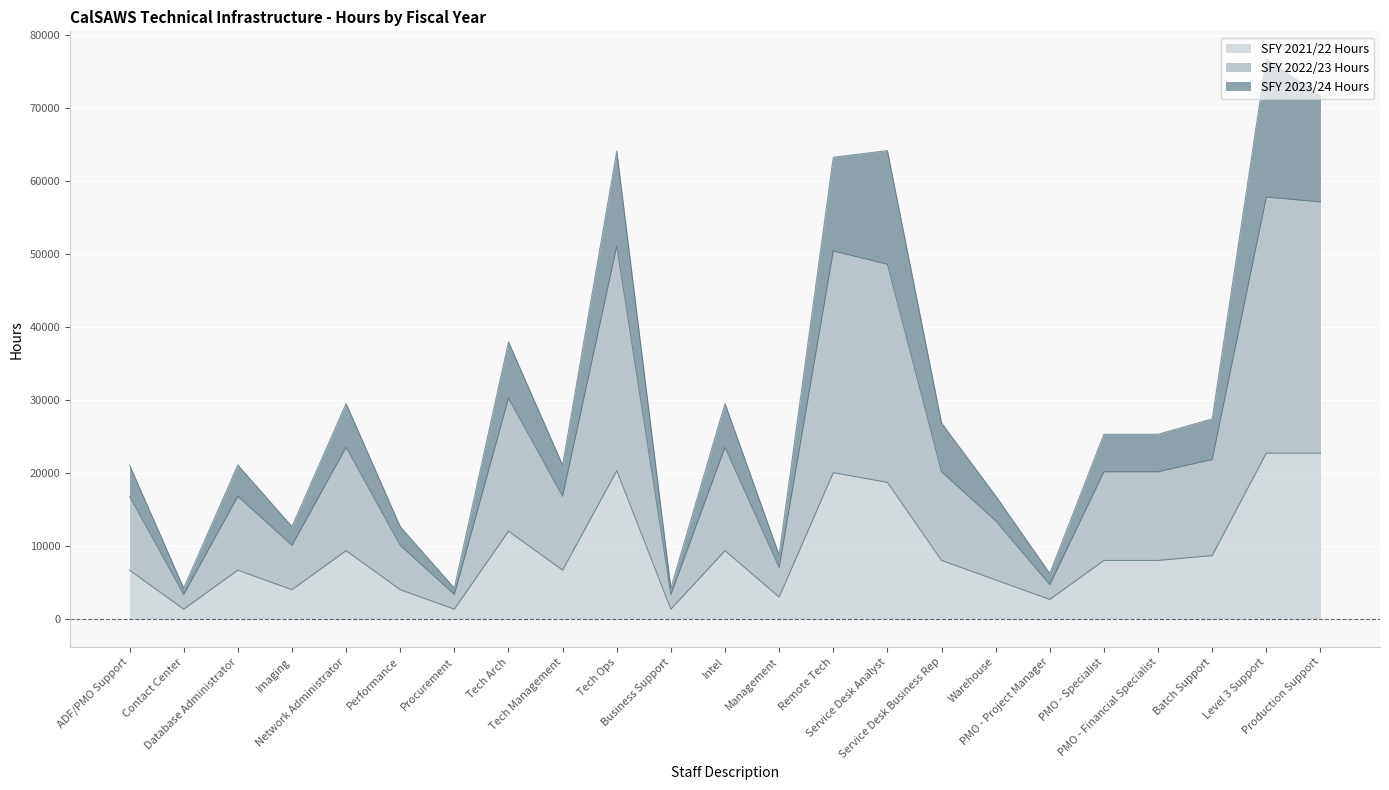

Reading left to right, extract all data points from this chart.

SFY 2021/22 Hours: 6680.0	1336.0	6680.0	4008.0	9352.0	4008.0	1336.0	12024.0	6680.0	20307.2	1336.0	9352.0	3000.0	20040.0	18704.0	8016.0	5344.0	2672.0	8016.0	8016.0	8684.0	22712.0	22712.0
SFY 2022/23 Hours: 16800.0	3360.0	16800.0	10080.0	23520.0	10080.0	3360.0	30240.0	16800.0	51072.0	3360.0	23520.0	7048.0	50400.0	48584.0	20160.0	13440.0	4696.0	20160.0	20160.0	21840.0	57792.0	57120.0
SFY 2023/24 Hours: 21080.0	4216.0	21080.0	12648.0	29512.0	12648.0	4216.0	37944.0	21080.0	64083.2	4216.0	29512.0	8760.0	63240.0	64152.0	26832.0	16864.0	6232.0	25296.0	25296.0	27404.0	76656.0	71672.0